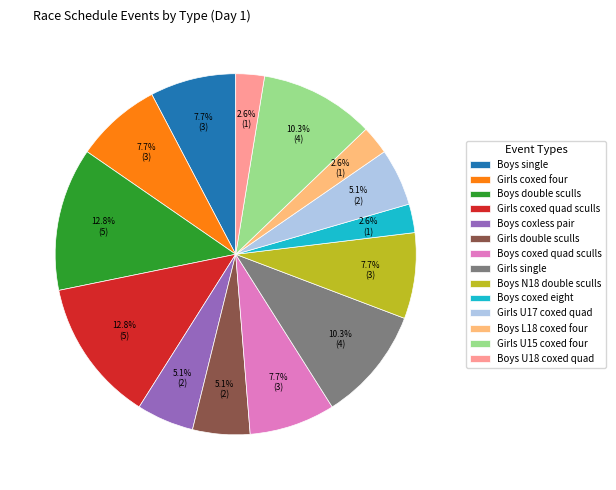

Which has a higher value, Boys coxed quad sculls or Boys double sculls?

Boys double sculls